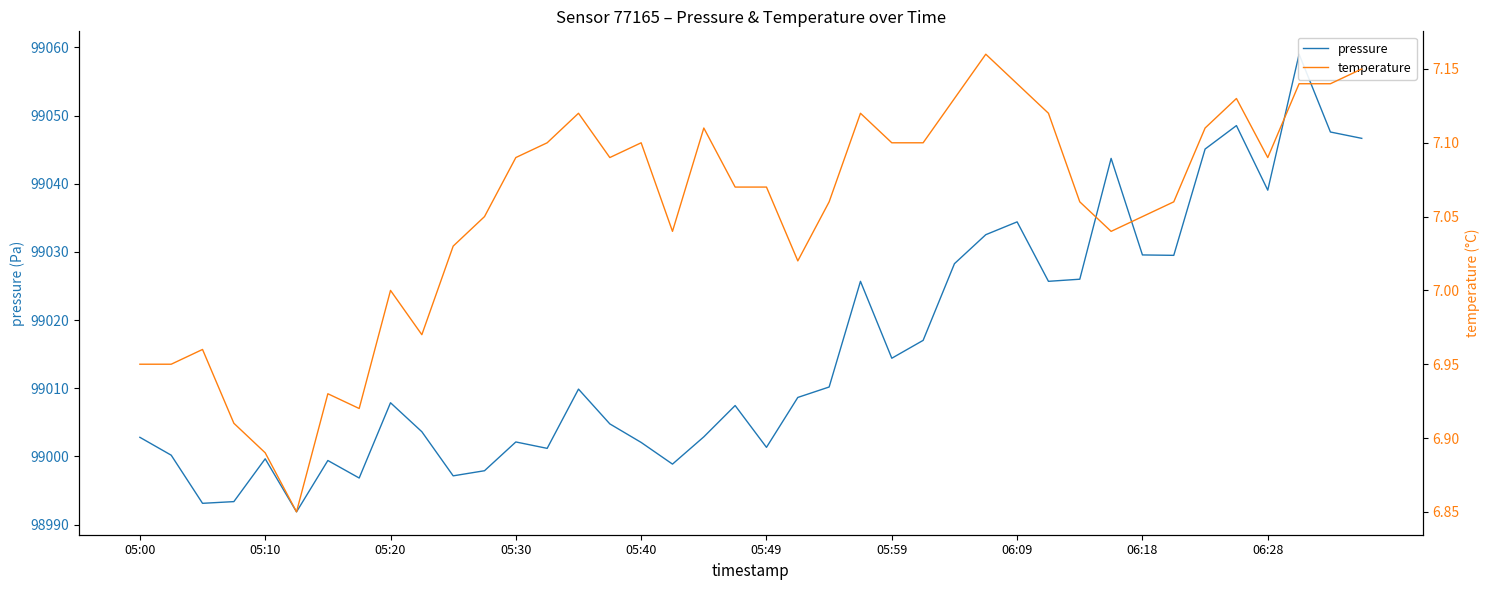

How many series are shown in this chart?

2